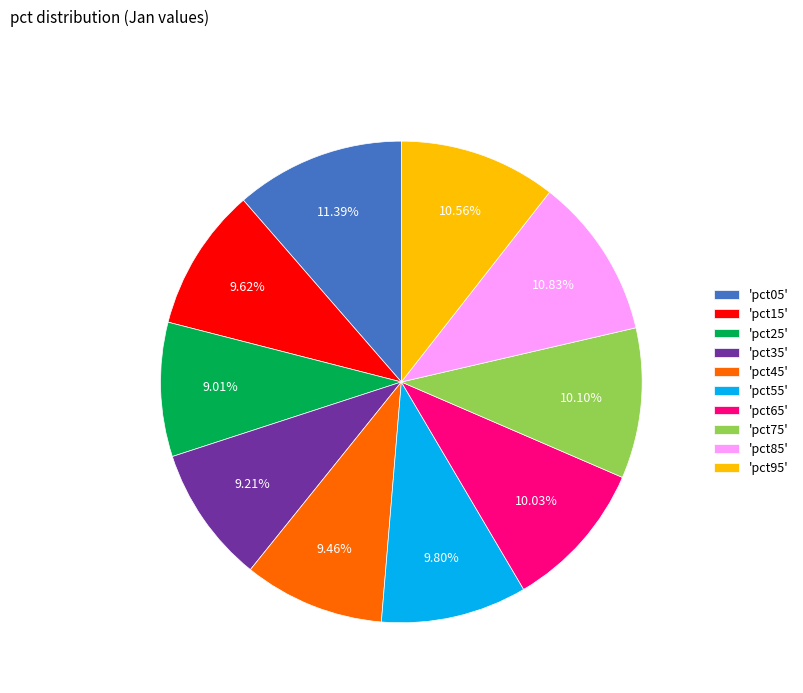

Is there a majority slice in this chart?

No